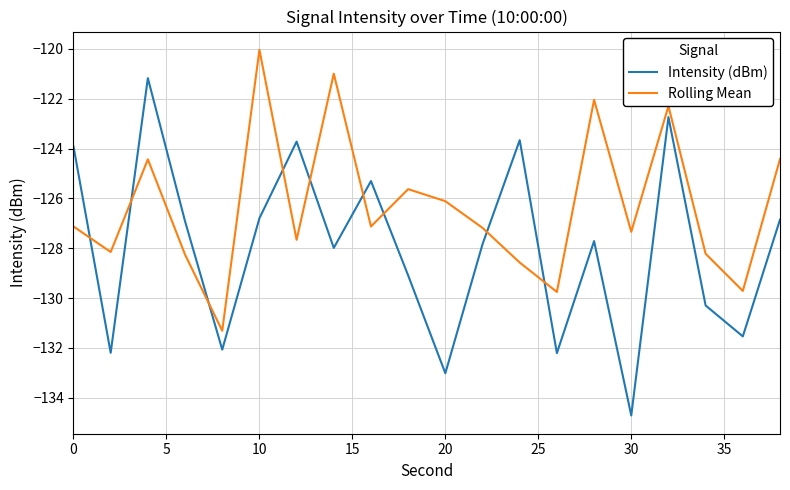

Which series has the widest spread of values?

Intensity (dBm)